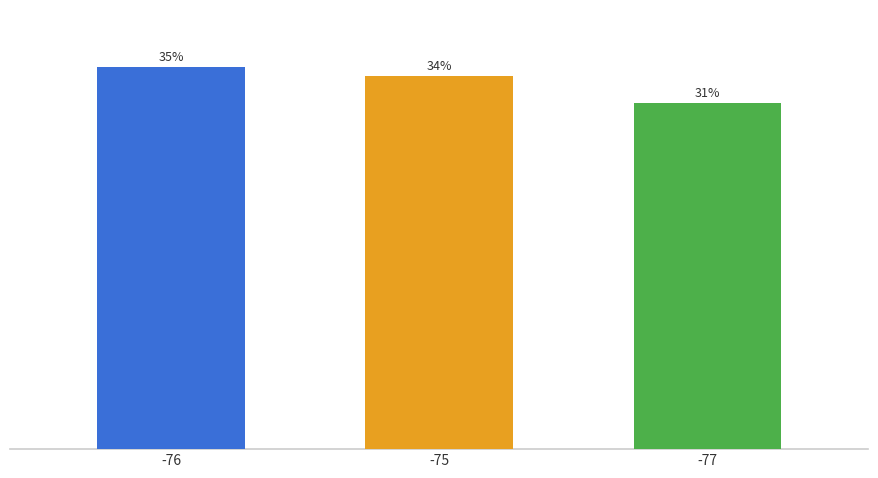

What is the maximum value shown in the chart?

34.7